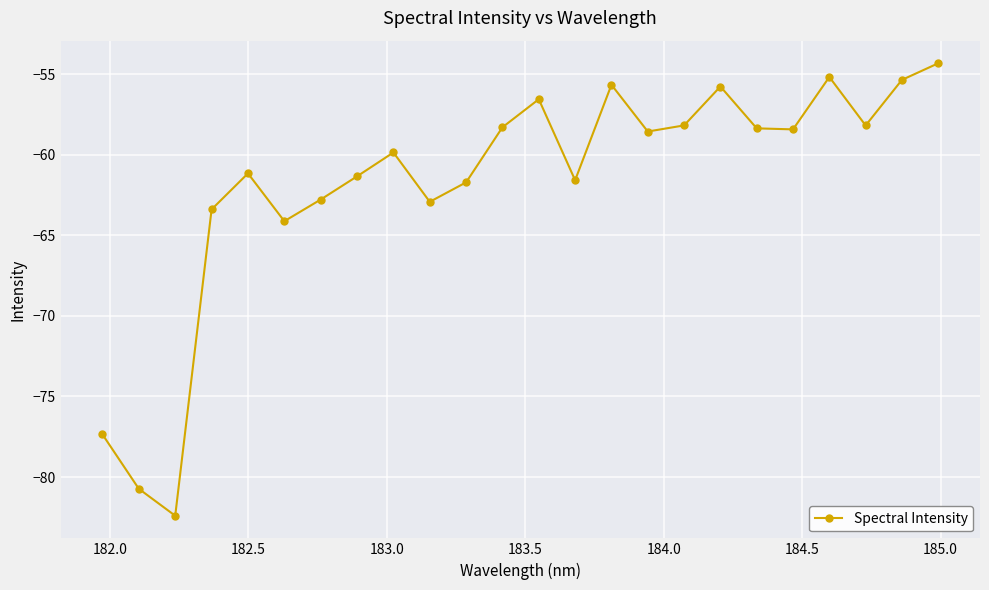

What is the greatest value displayed?

-54.3